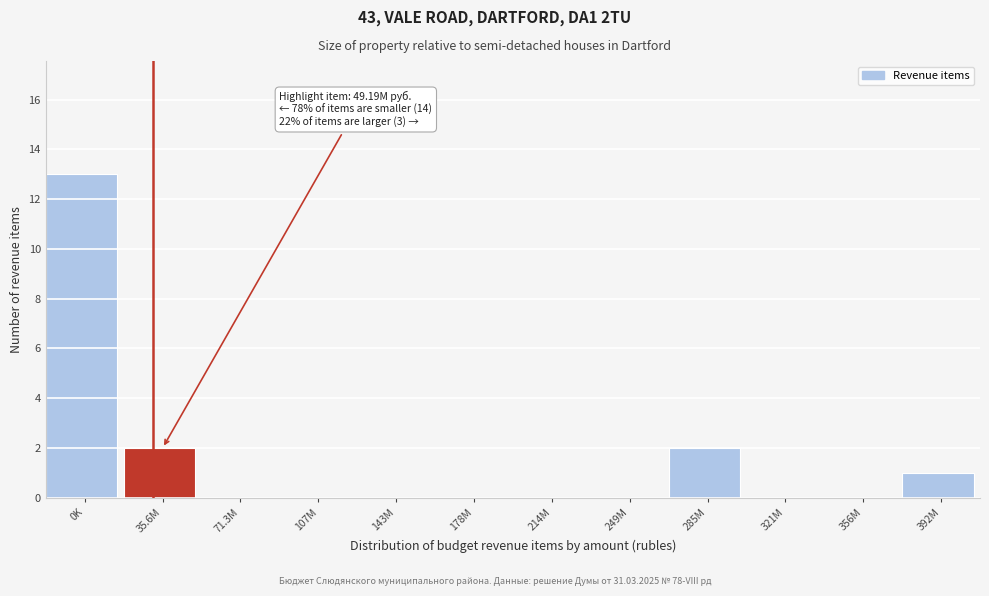

Reading left to right, what are all the values shown in this chart?

0K=13	35.6M=2	71.3M=0	107M=0	143M=0	178M=0	214M=0	249M=0	285M=2	321M=0	356M=0	392M=1